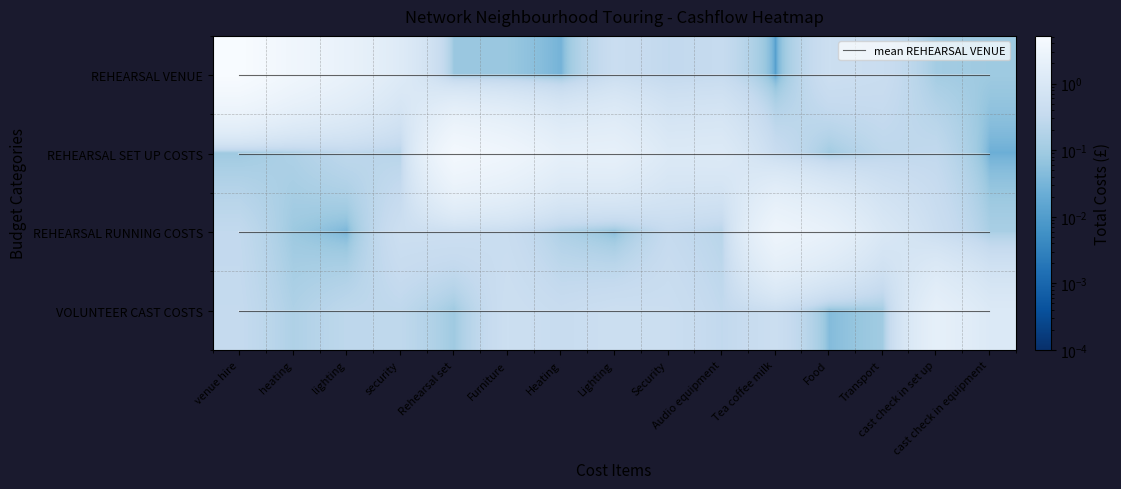

What is the maximum value shown in the chart?

5.2